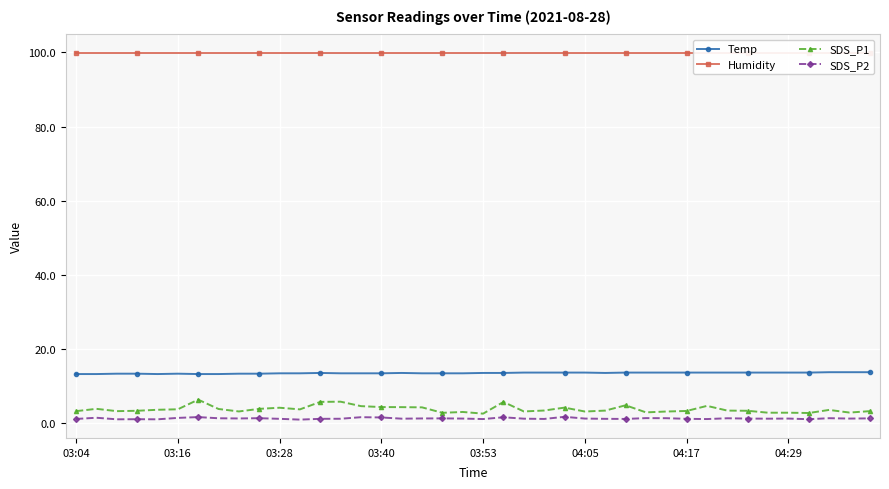

What is the spread (max minus min) of values at 33?

98.6